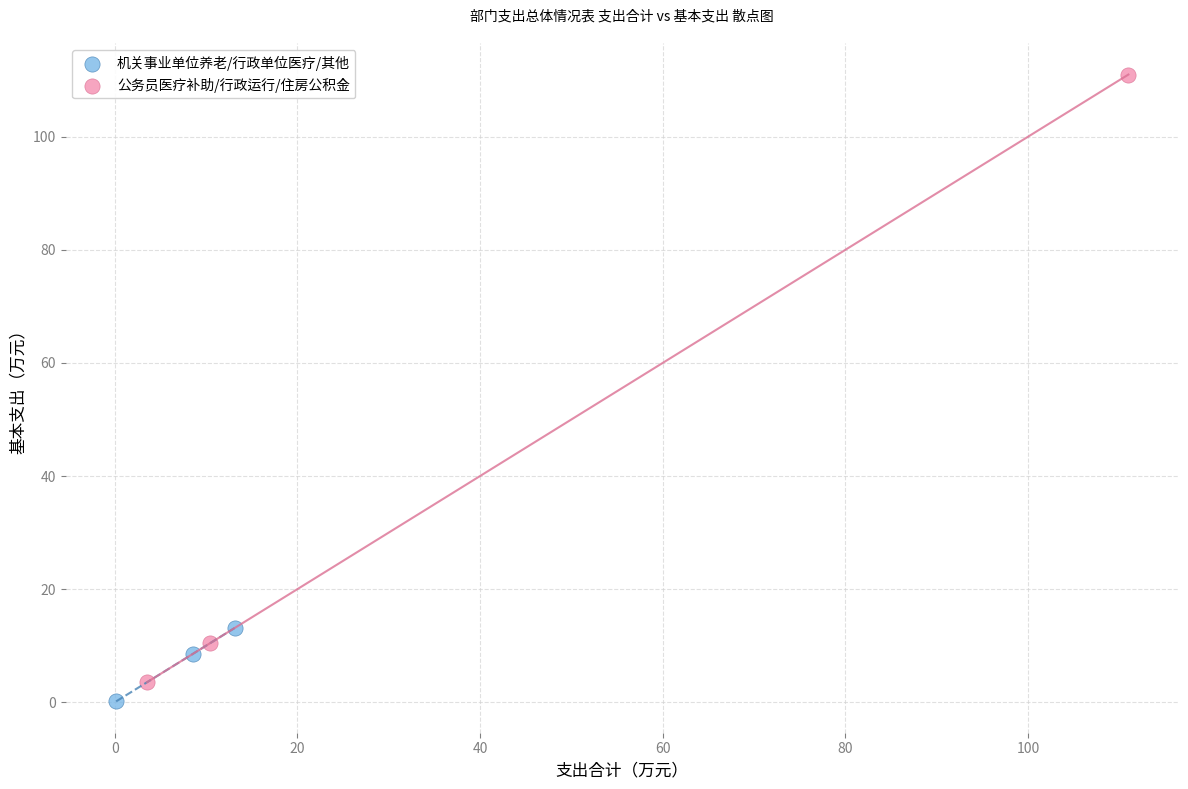

Which series contains the lowest Y value?

机关事业单位养老/行政单位医疗/其他